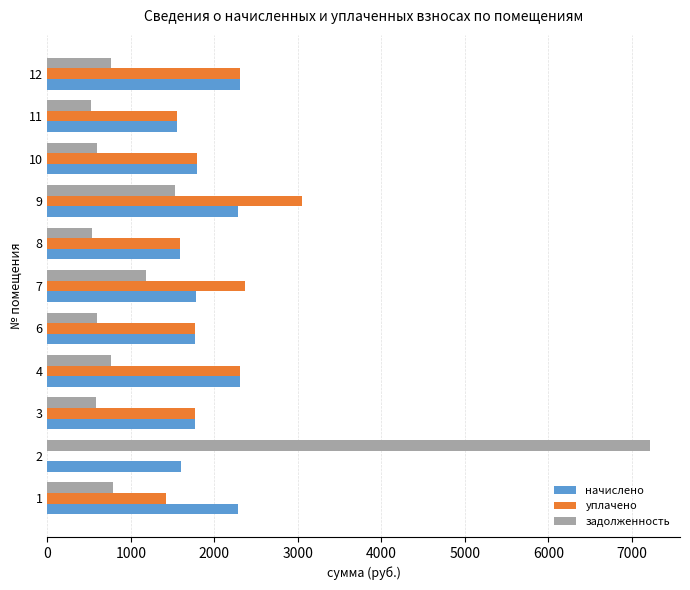

The value of начислено at 3 is 2762.3. True or false?

False